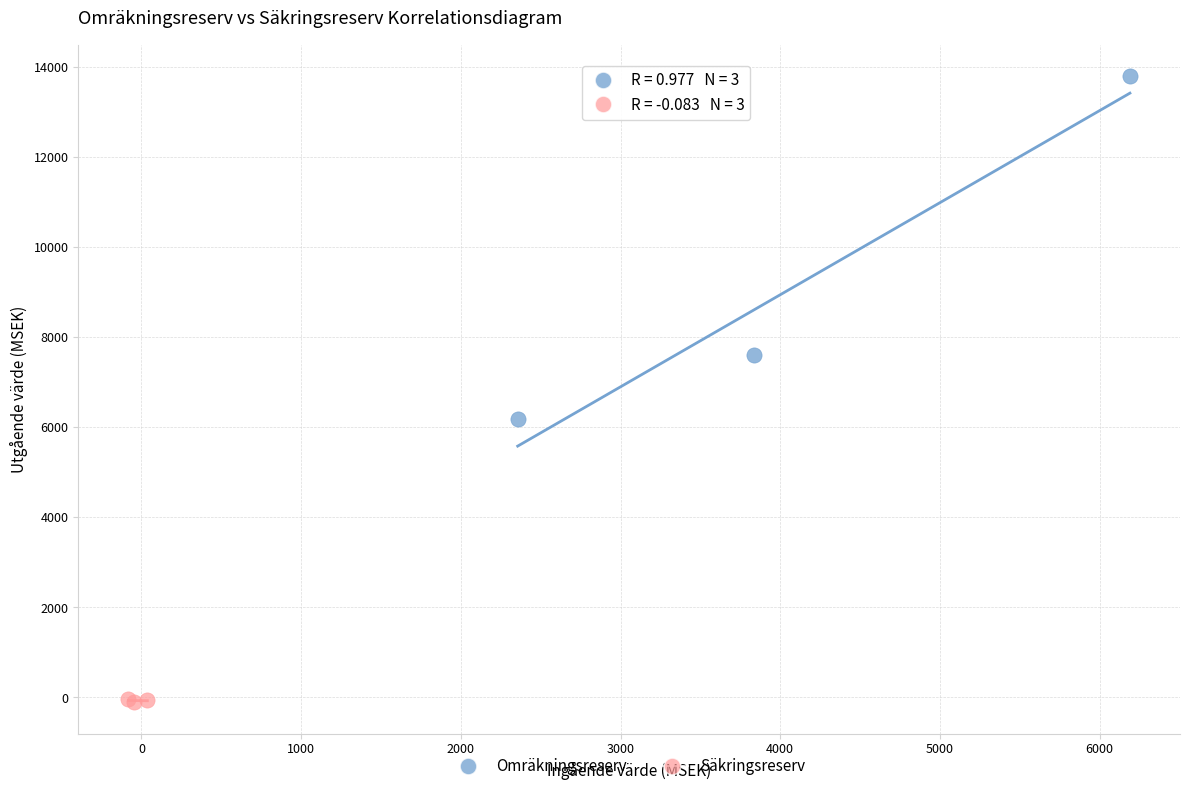

Which series reaches the minimum Y coordinate?

Säkringsreserv